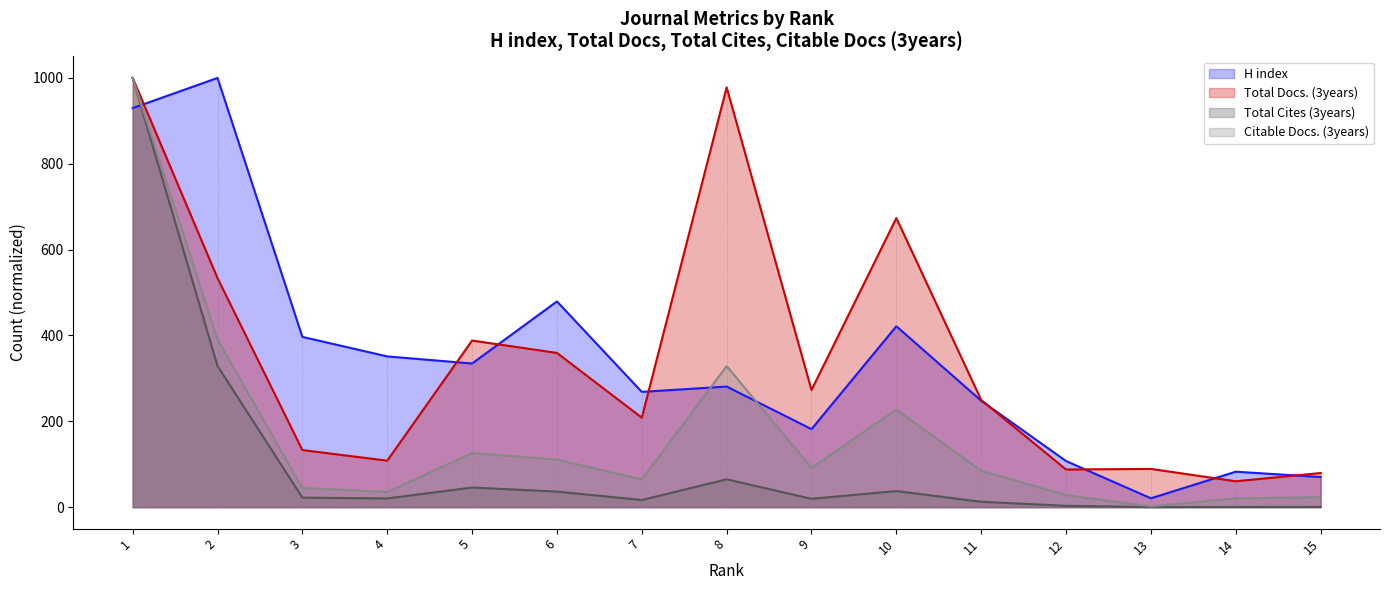

True or false: Citable Docs. (3years) has more than 1 points higher than both neighbors.

True